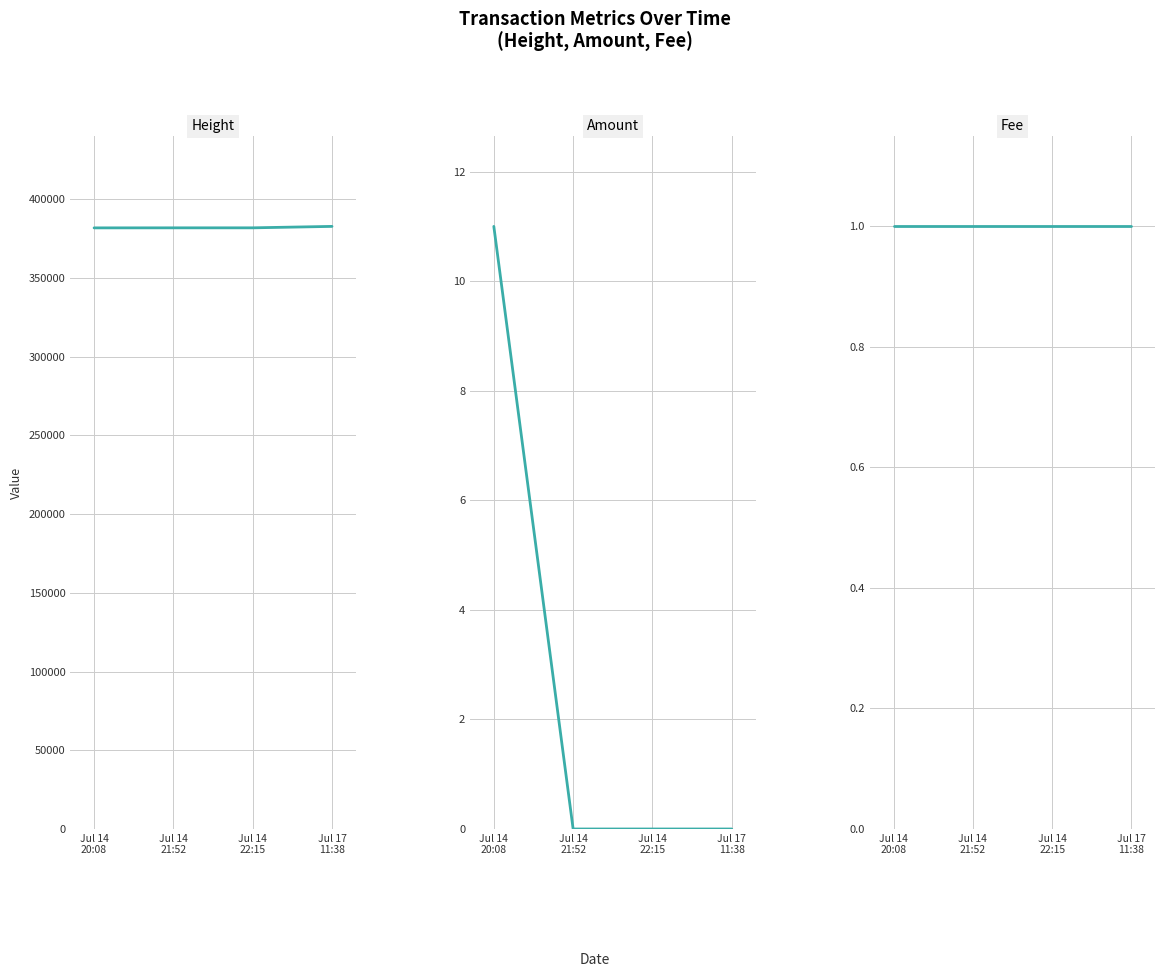

Rank the series at Jul 14
20:08 from lowest to highest value.

Fee, Amount, Height